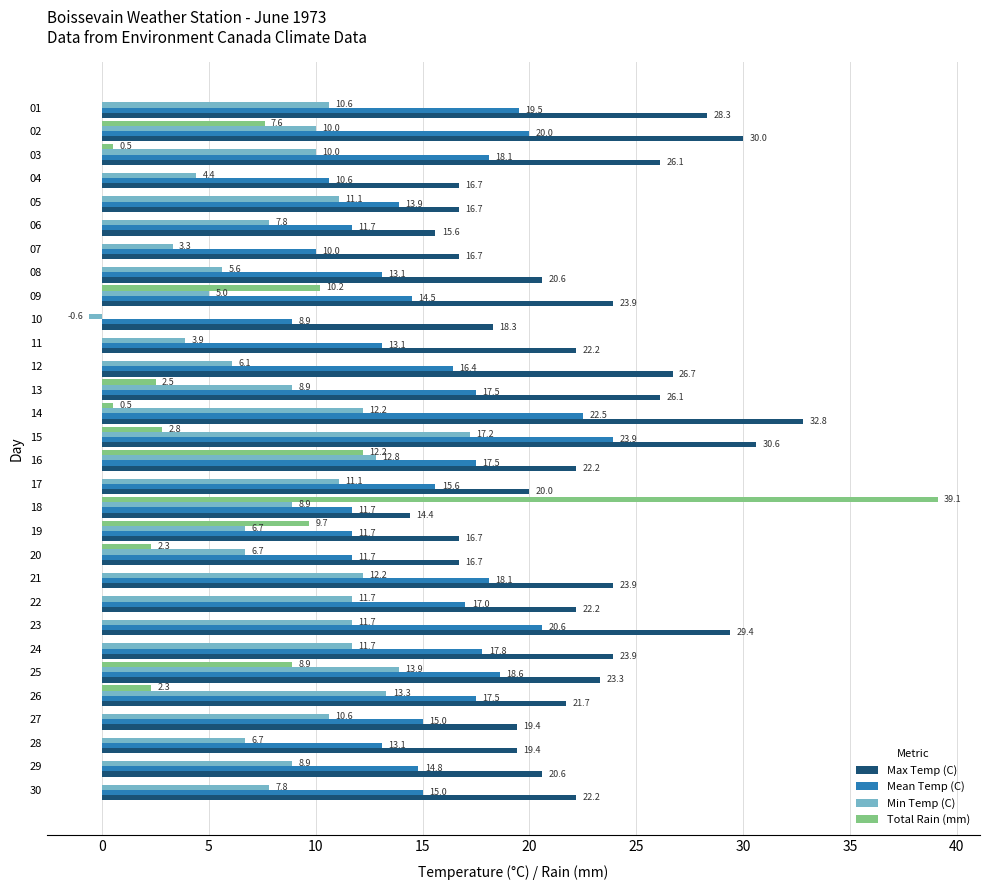

At which category does the chart reach its peak across all series?

18